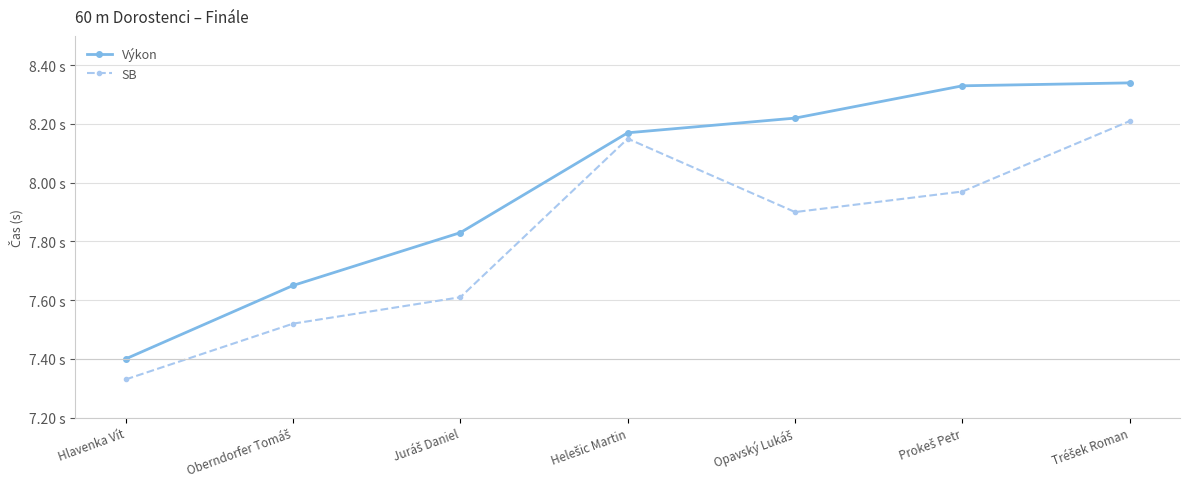

What are all the series names shown in the legend?

Výkon, SB